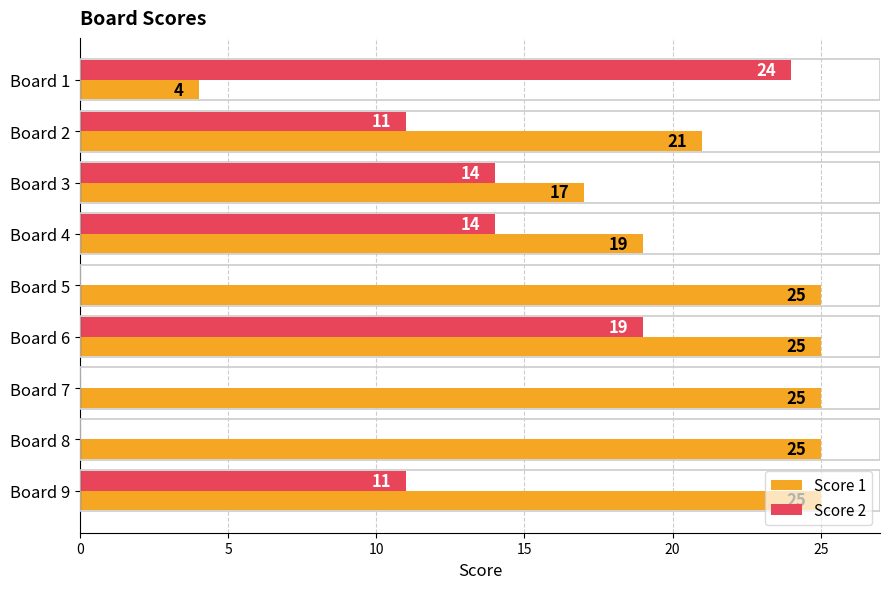

What is the sum of all Score 2 values?

93